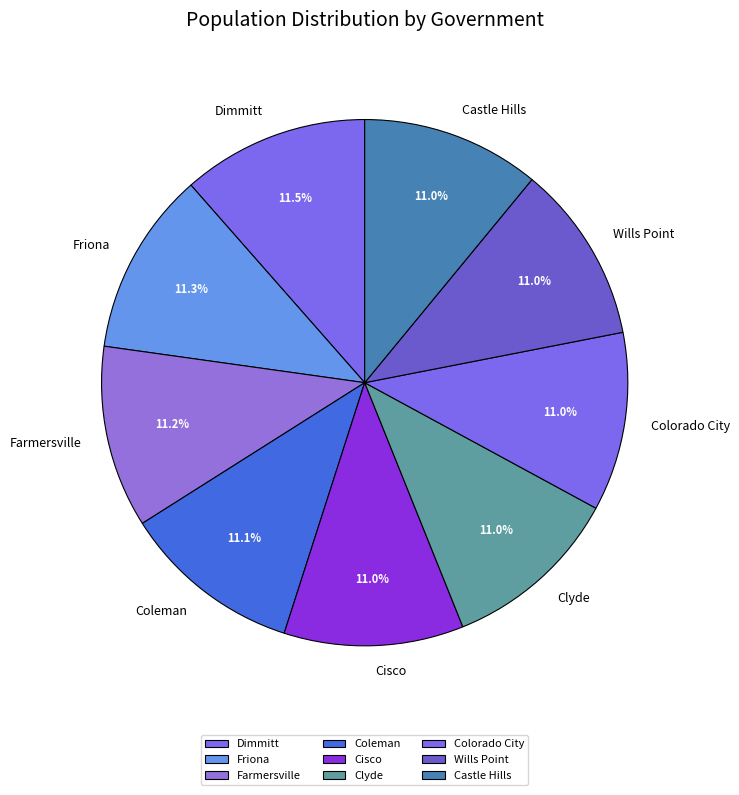

Do Wills Point and Coleman together represent more than half of the pie?

No